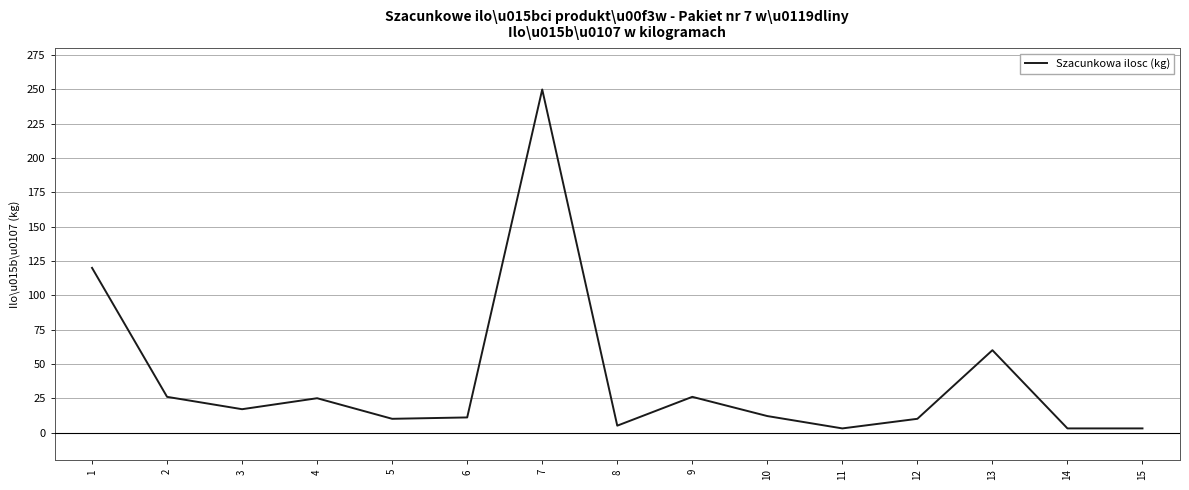

What is the difference between the maximum and minimum values?

247